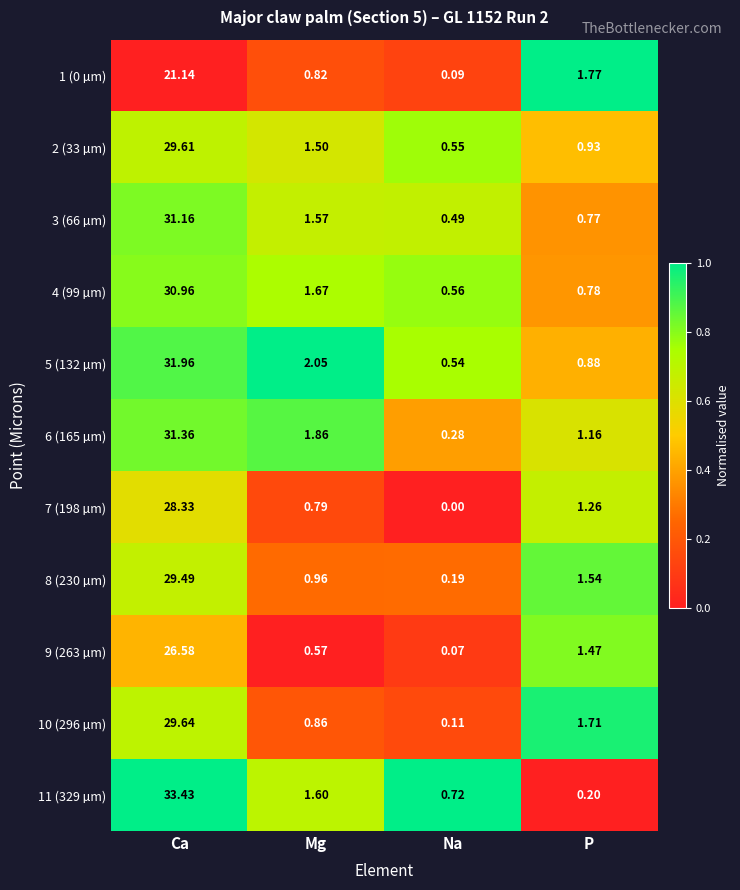

List the labels in order of 5 (132 µm) value, smallest first.

Na, P, Mg, Ca